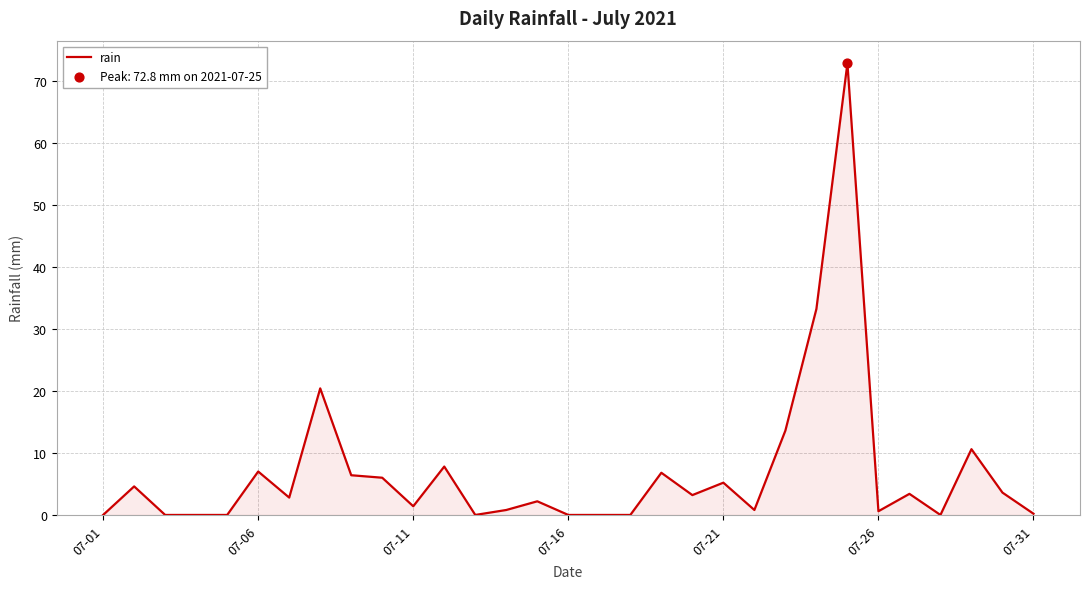

What is the difference between the maximum and minimum values?

72.8